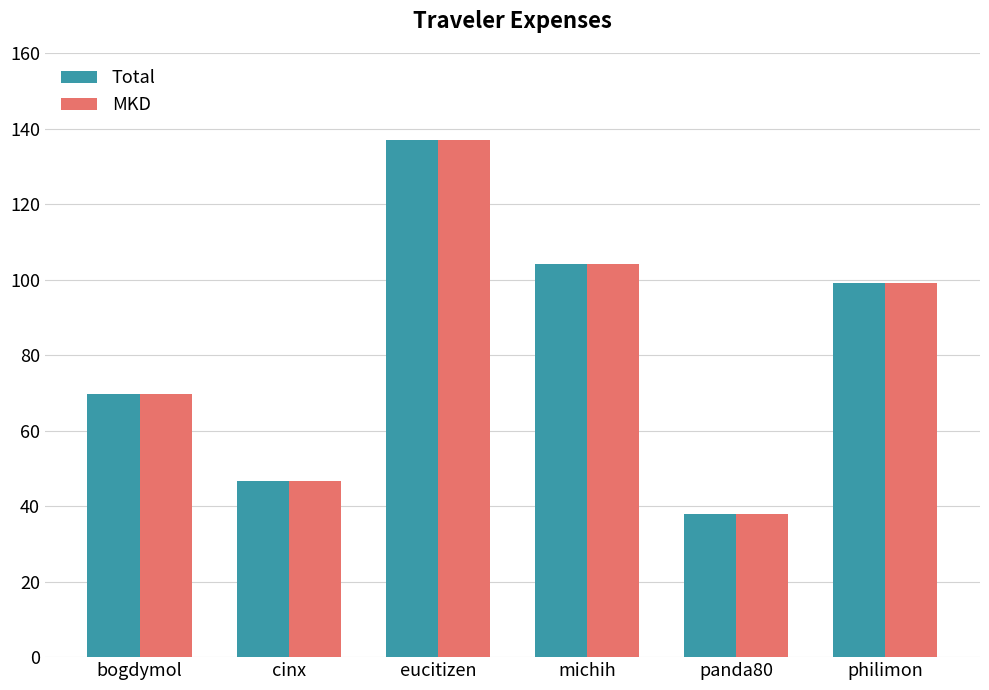

List the labels in order of MKD value, smallest first.

panda80, cinx, bogdymol, philimon, michih, eucitizen